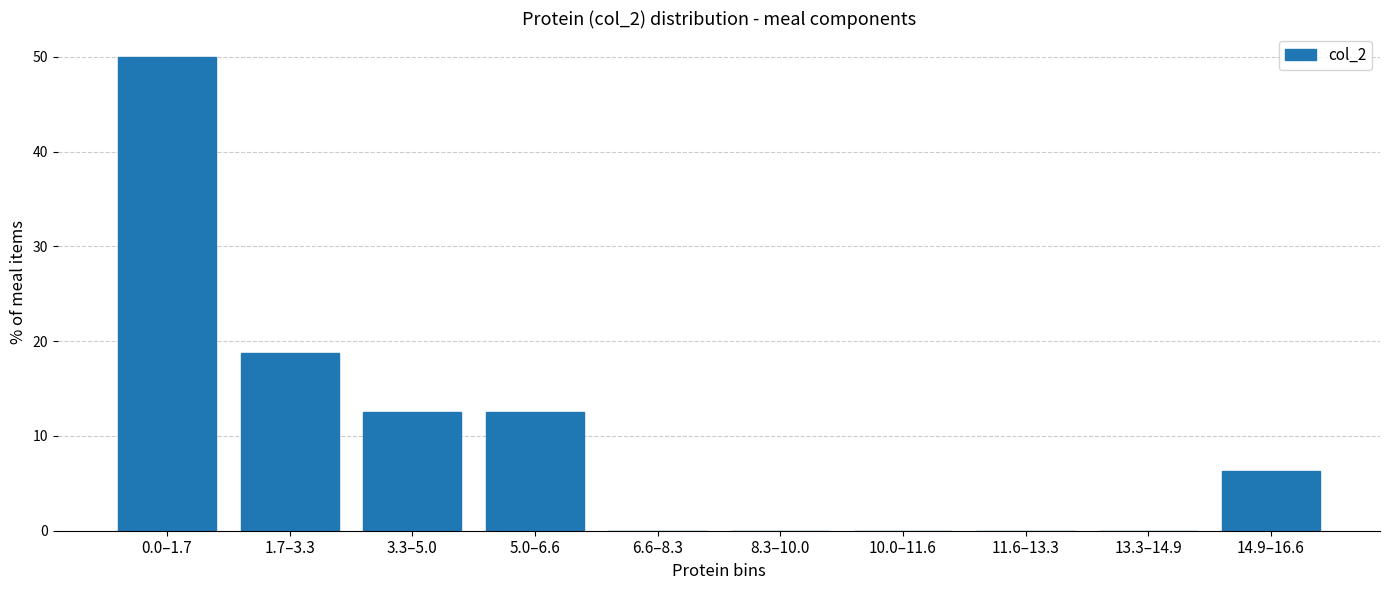

Which label corresponds to the largest value in the chart?

0.0–1.7